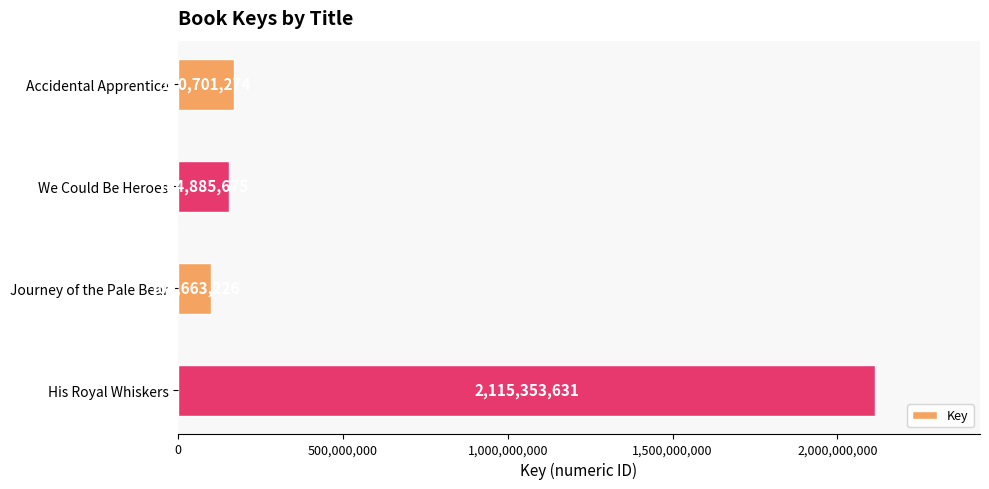

List the labels in order of value, largest first.

His Royal Whiskers, Accidental Apprentice, We Could Be Heroes, Journey of the Pale Bear